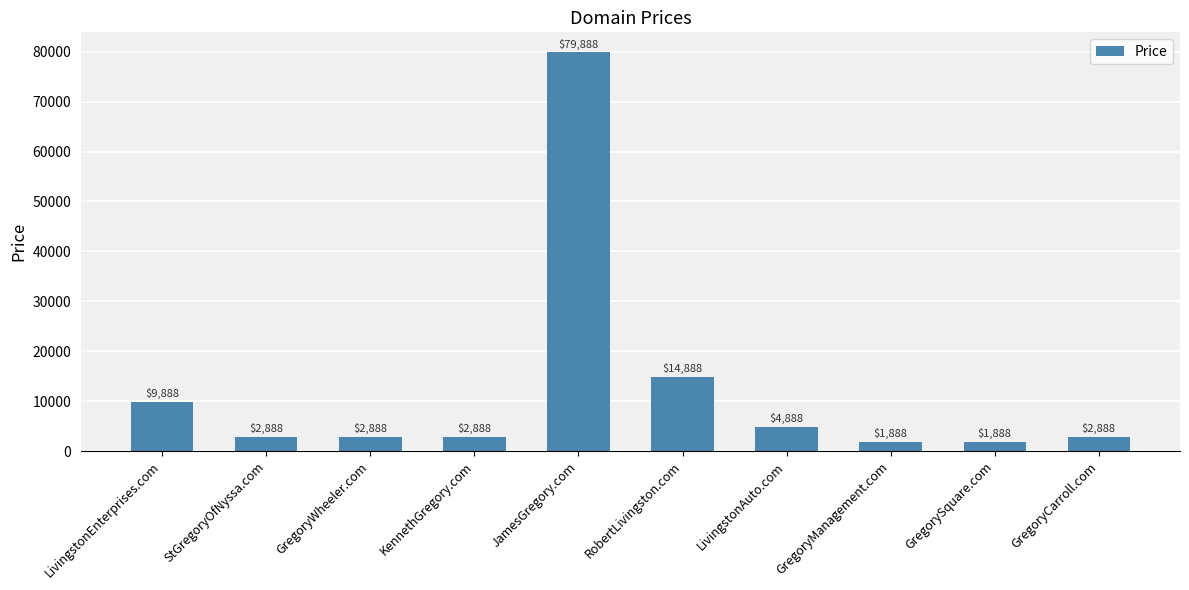

Where does the data first go above 2888?

LivingstonEnterprises.com